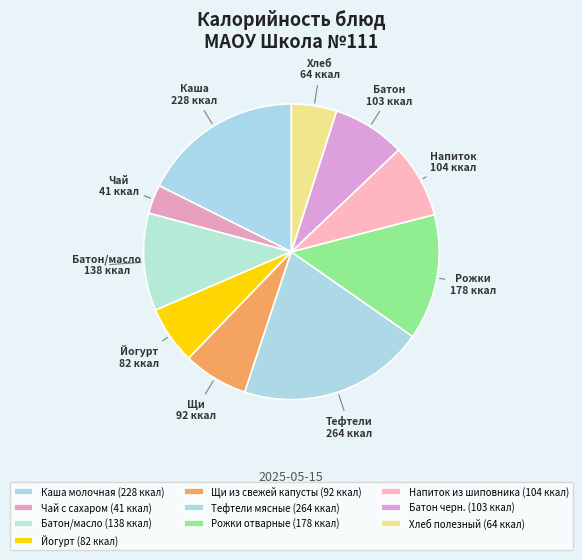

How many slices are in this pie chart?

10